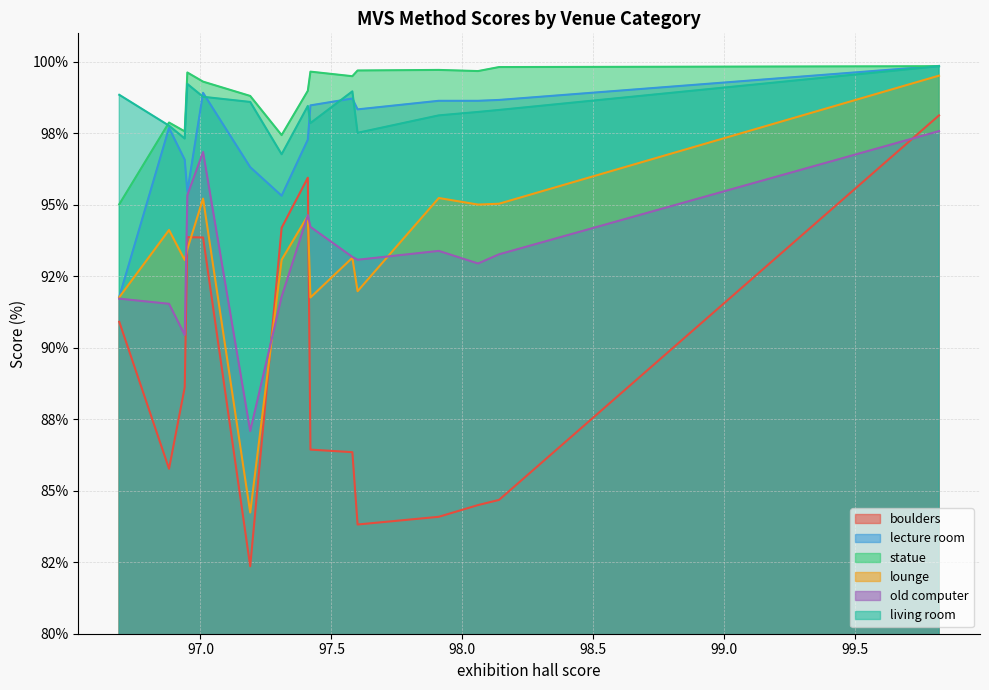

Is the value of statue at 97.01 greater than the value of lecture room at 97.91?

Yes